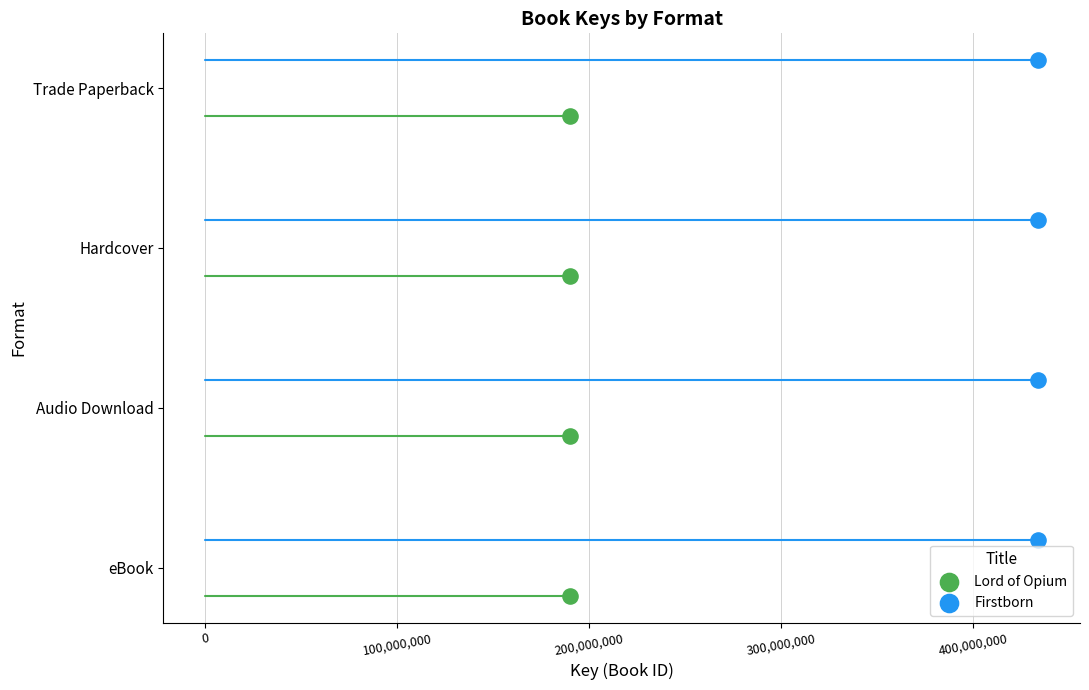

What are all the series names shown in the legend?

Lord of Opium, Firstborn